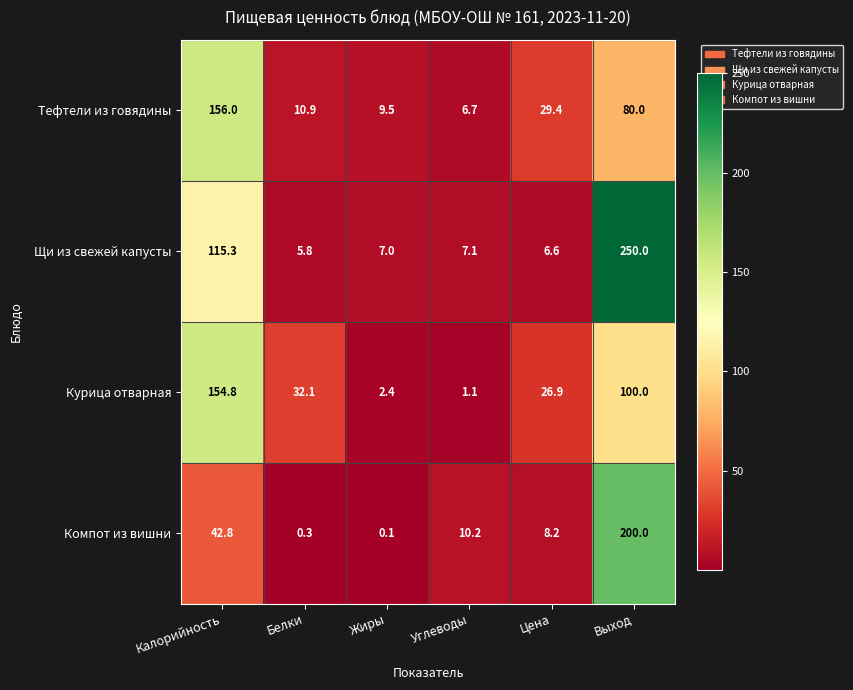

What is the sum of all Курица отварная values?

317.3